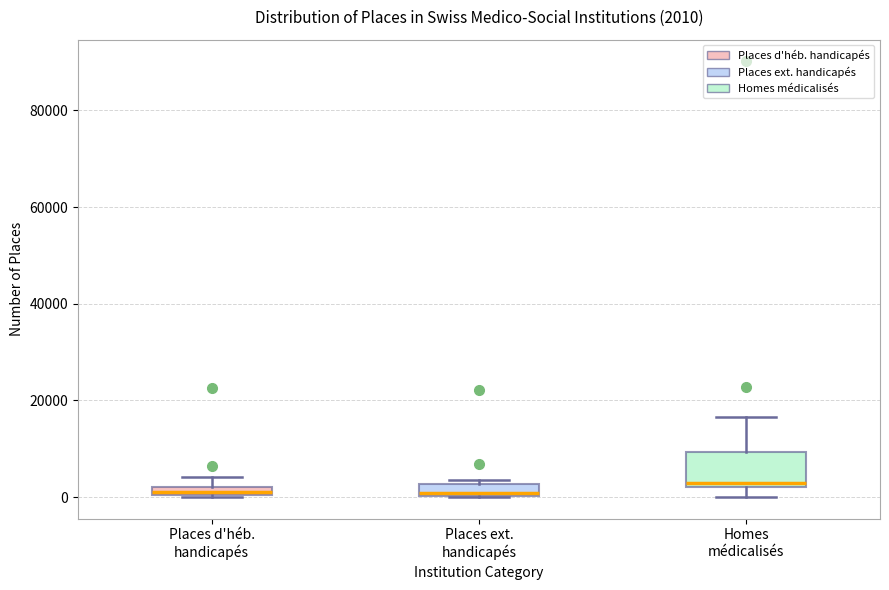

Comparing the boxes themselves (not the whiskers), which one is the tallest?

Homes médicalisés